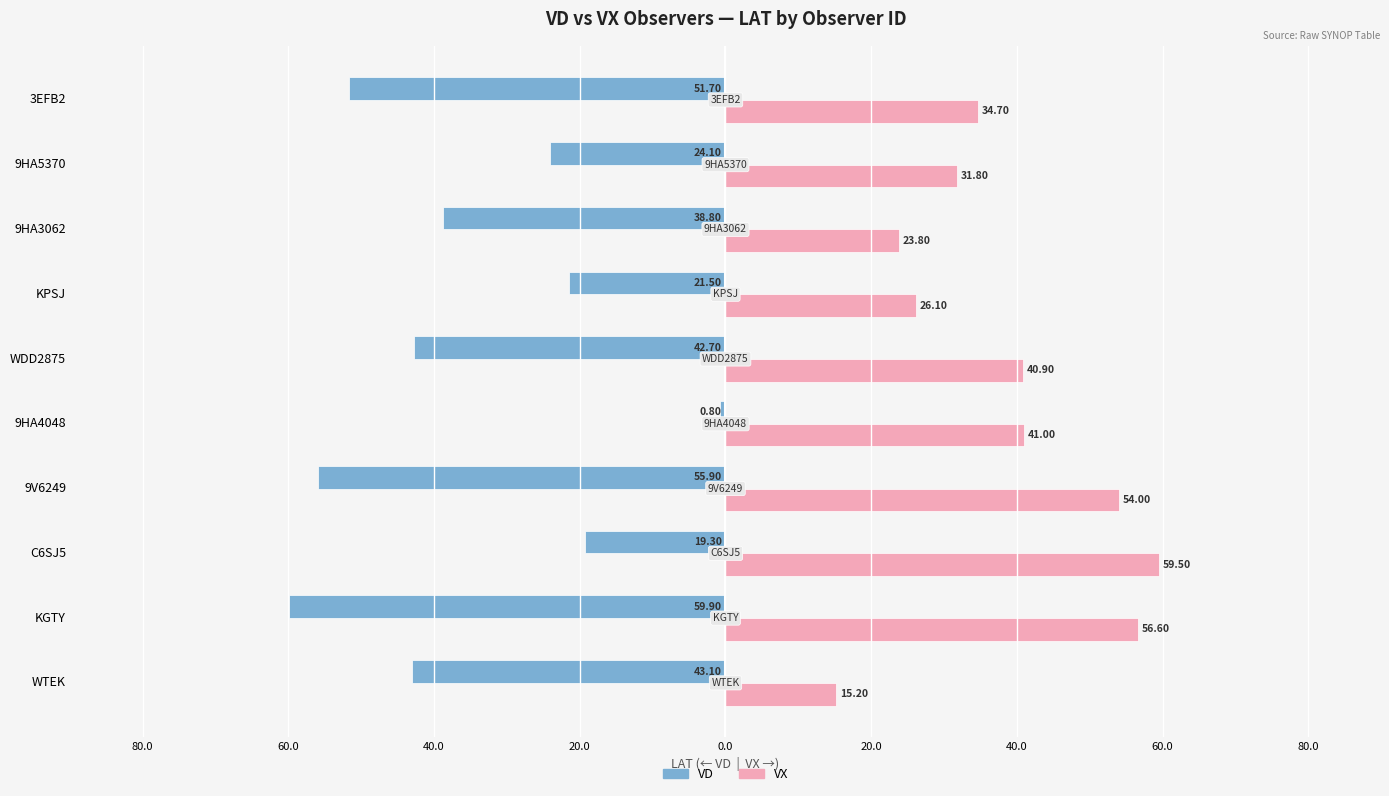

What are all the series names shown in the legend?

VD, VX